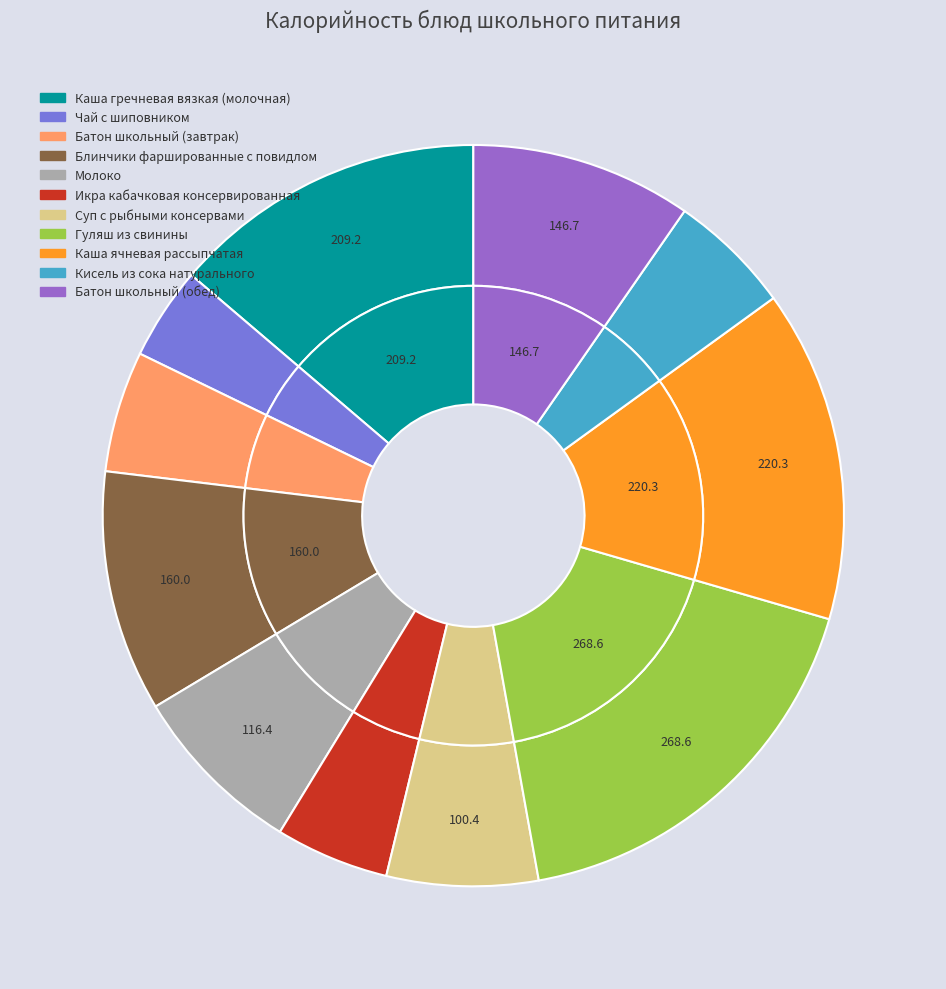

Between Чай с шиповником and Икра кабачковая консервированная, which is larger?

Икра кабачковая консервированная